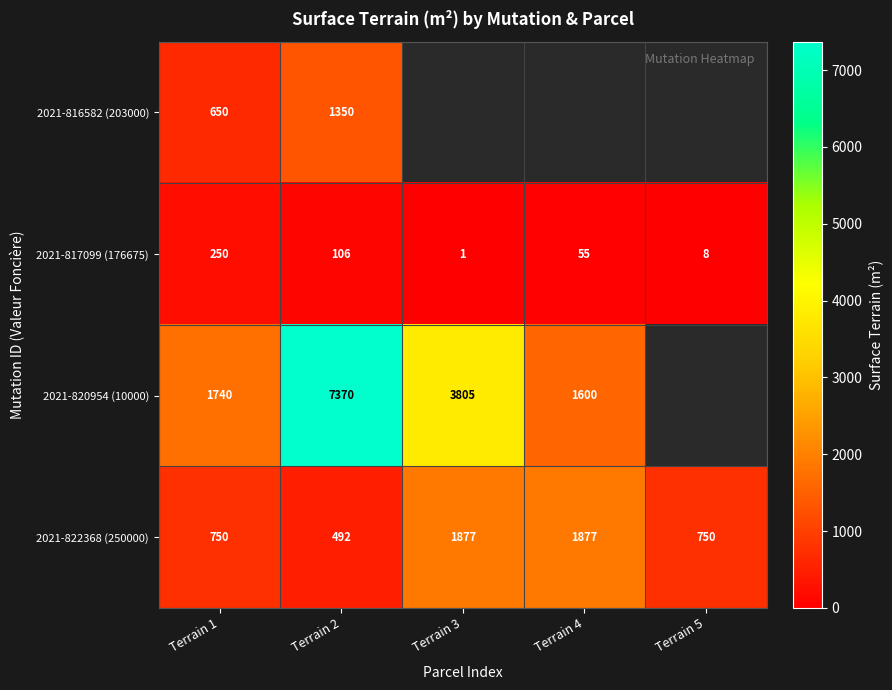

What is the difference between the highest and lowest values at Terrain 2?

7264